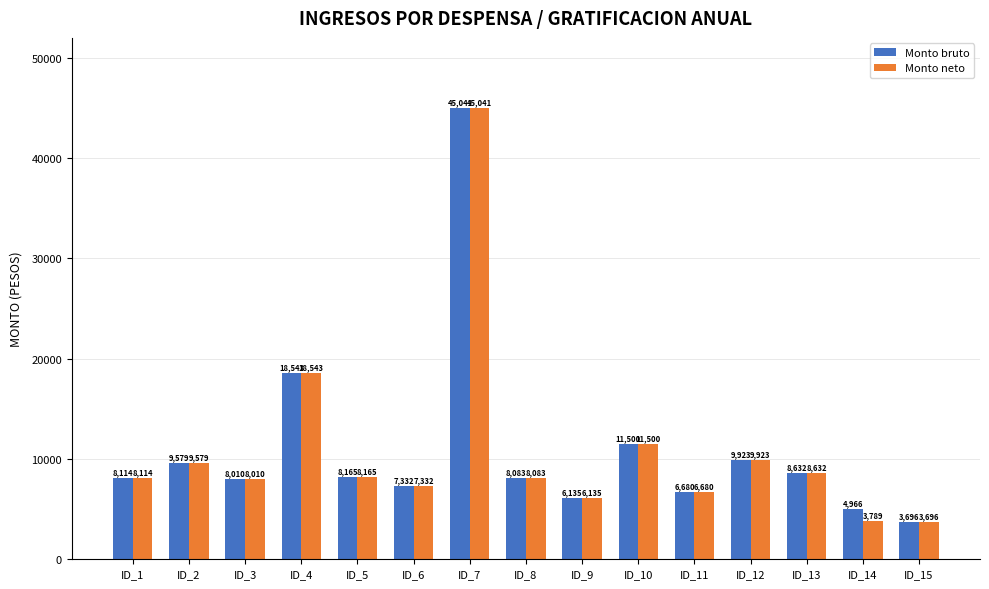

What is the value of the Monto neto bar at the 9th from the left?

6135.0